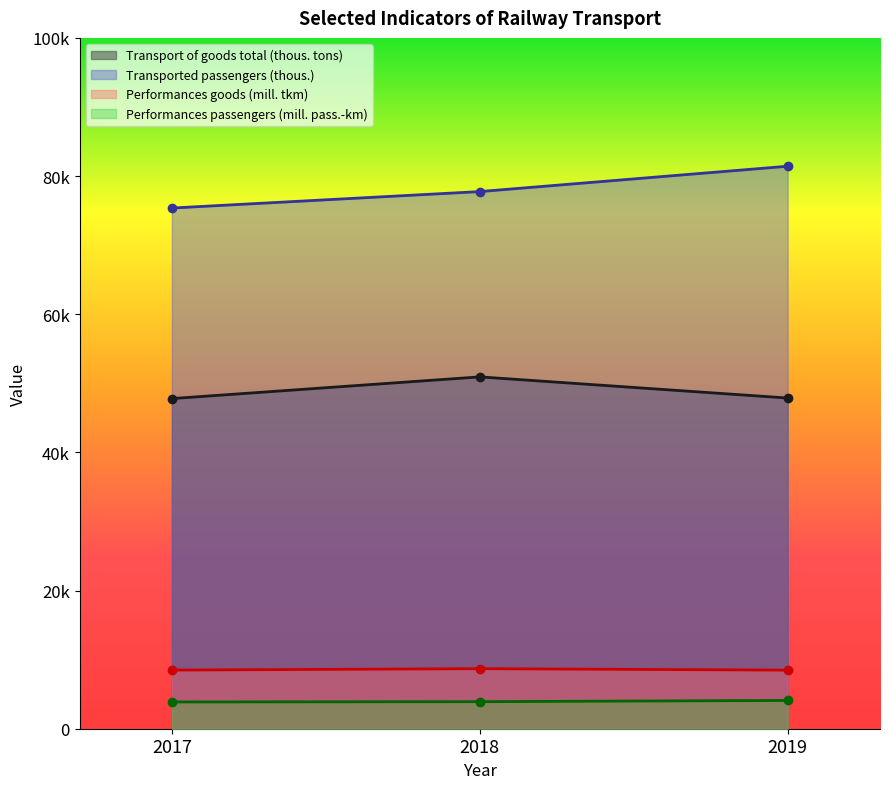

What is the sum of the Transported passengers (thous.) values at 2017 and 2019?

156790